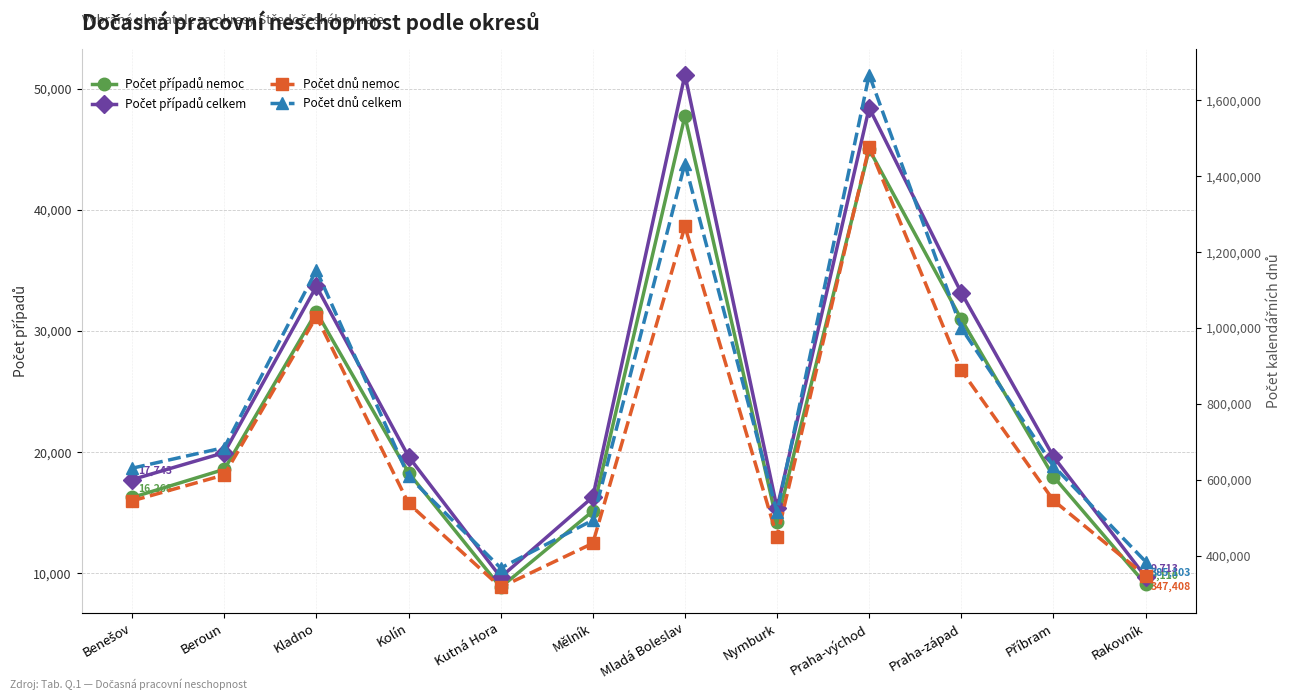

True or false: Počet případů celkem and Počet dnů nemoc cross at least once.

False